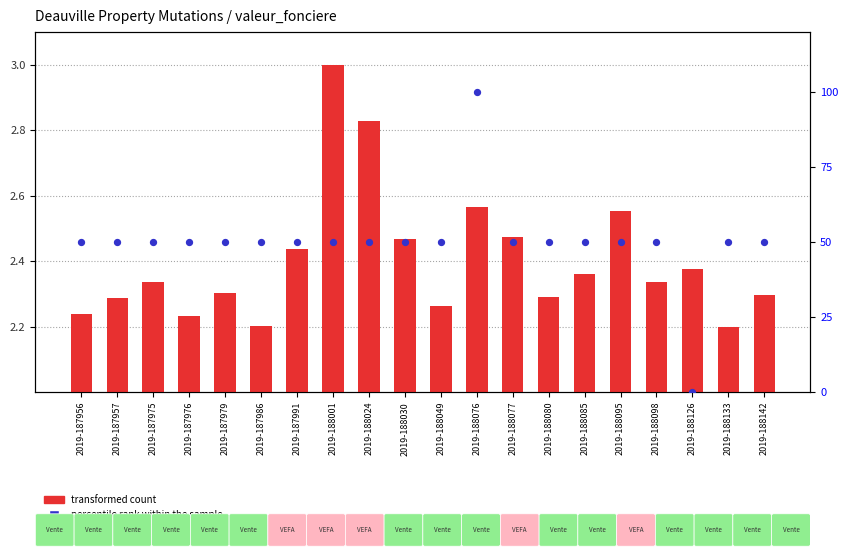

Which series has the largest total across all categories?

percentile rank within the sample